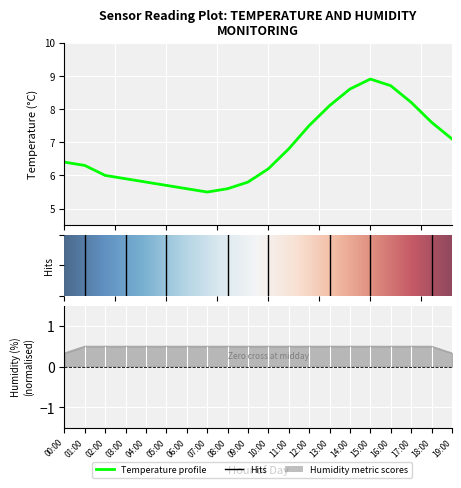

The chart shows a value of 5.5 at 07:00. True or false?

True